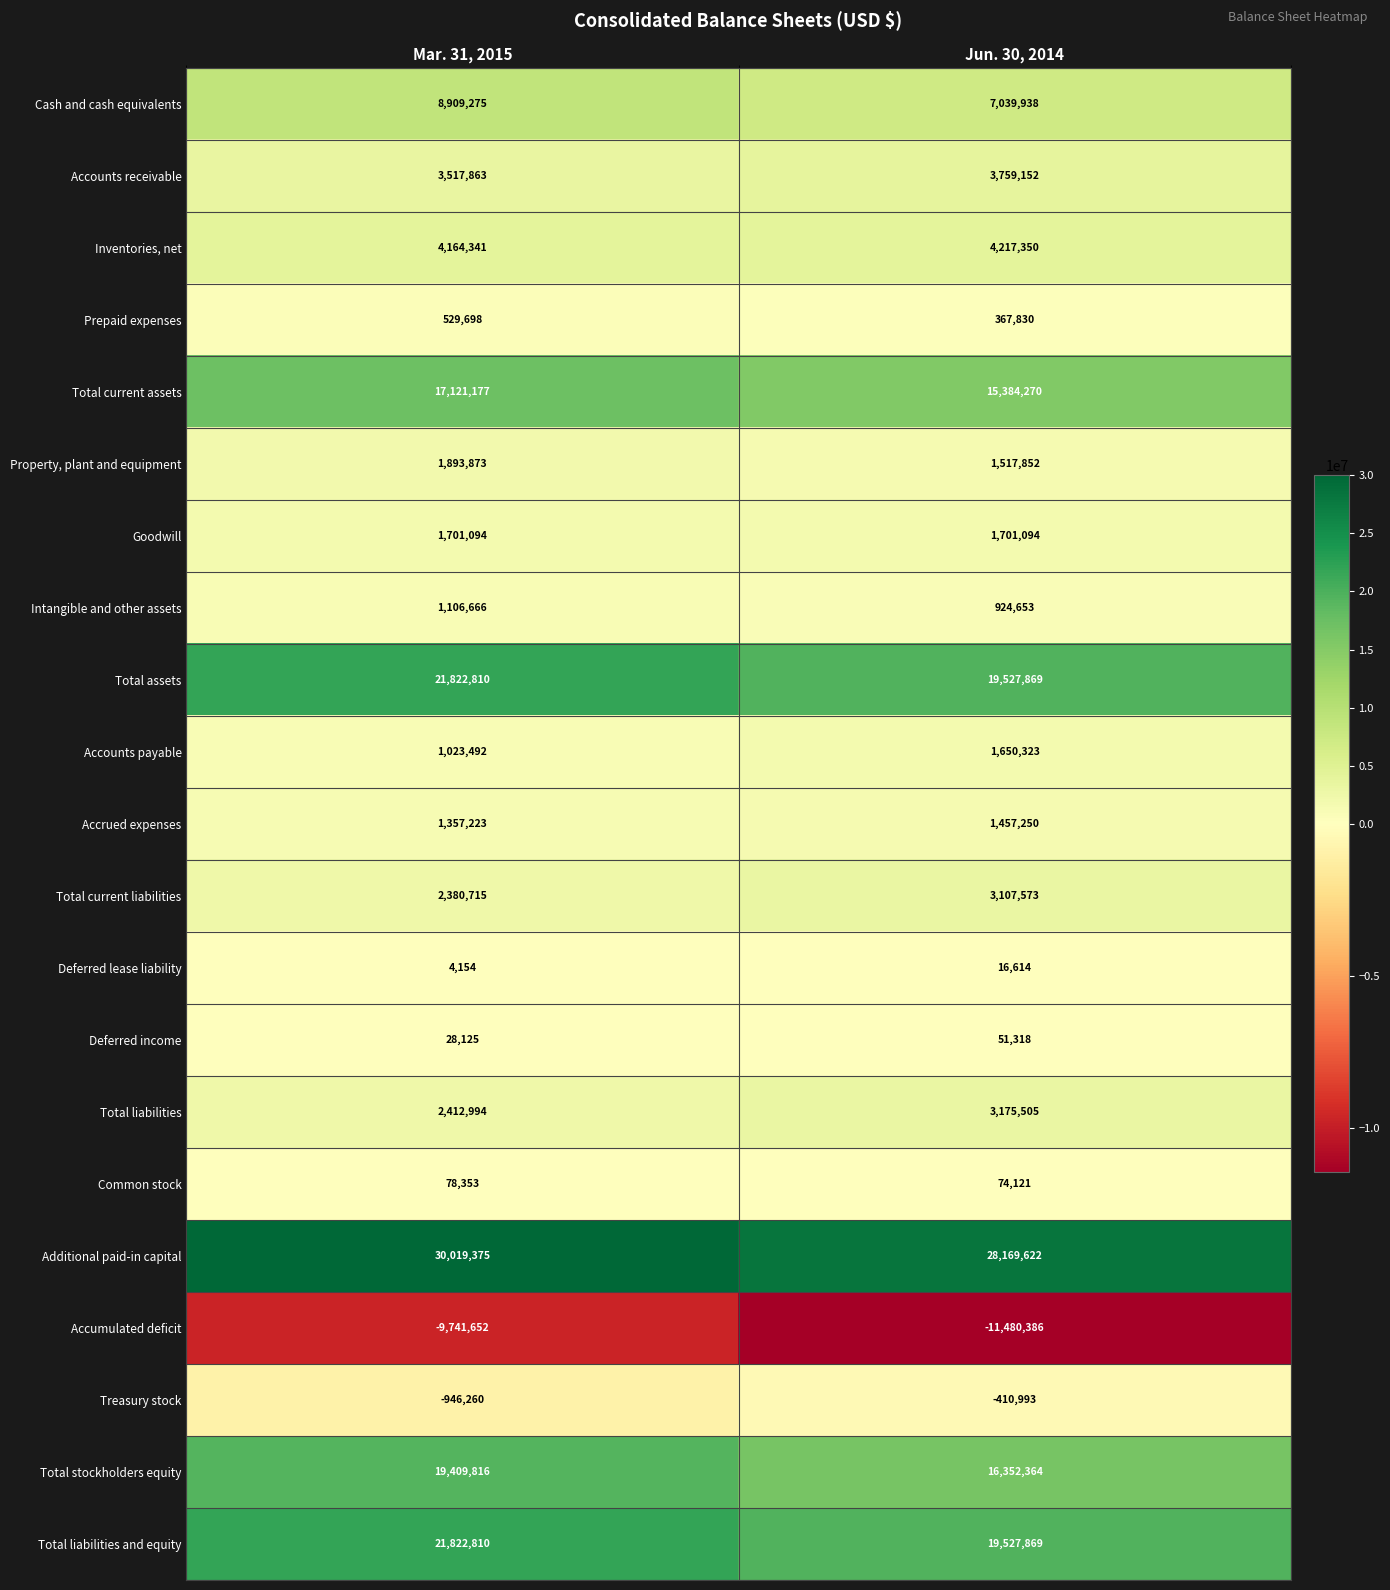

List the labels in order of Total assets value, smallest first.

Jun. 30, 2014, Mar. 31, 2015